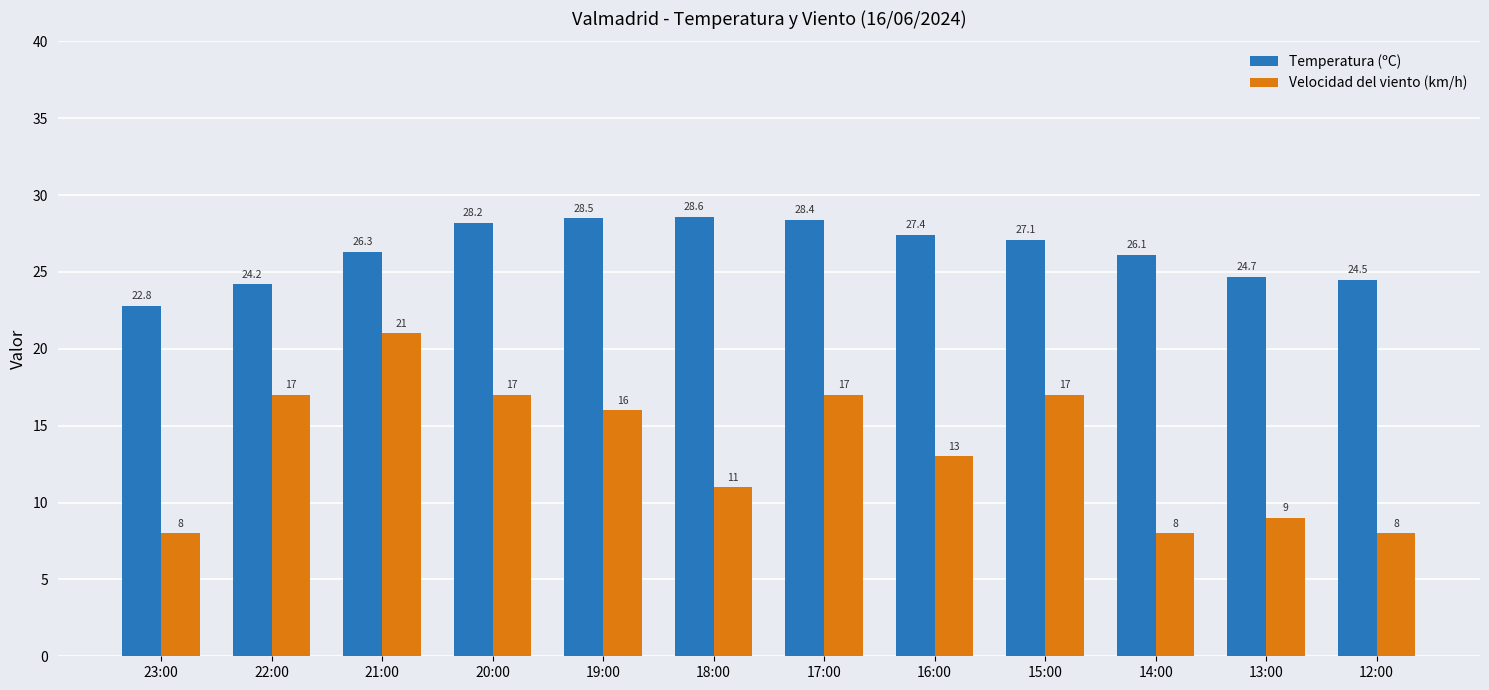

The Velocidad del viento (km/h) series shows 22.6 at 17:00. True or false?

False